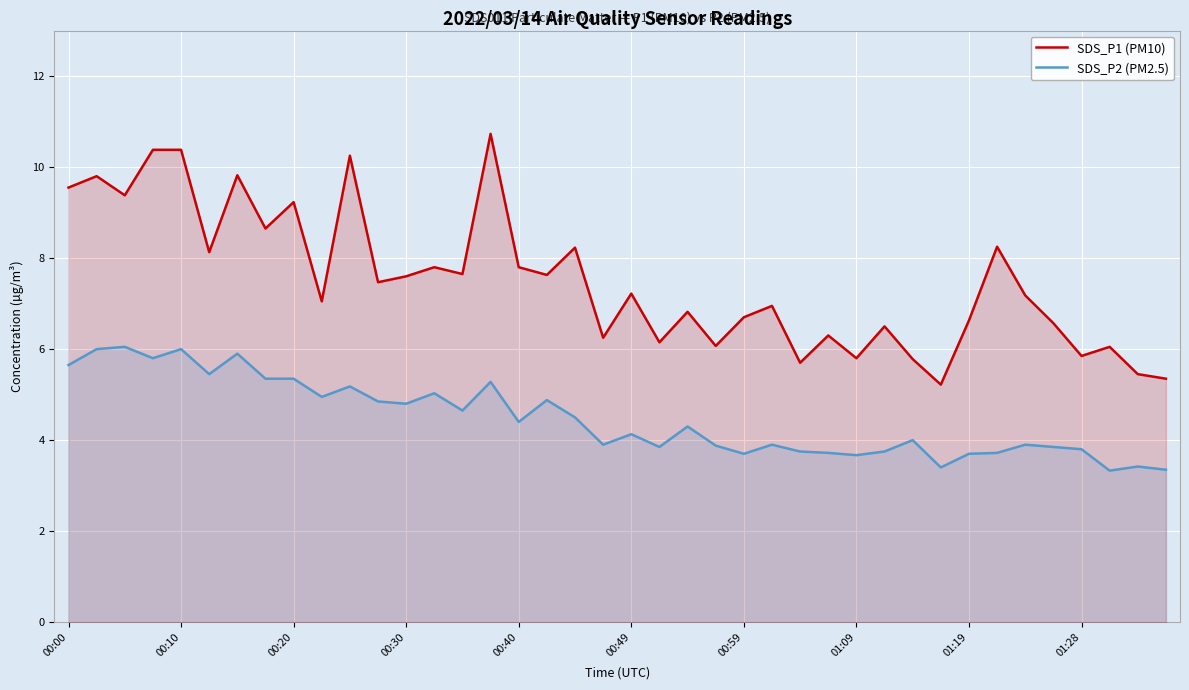

Is the value of SDS_P2 (PM2.5) at 00:30 greater than the value of SDS_P1 (PM10) at 01:28?

No